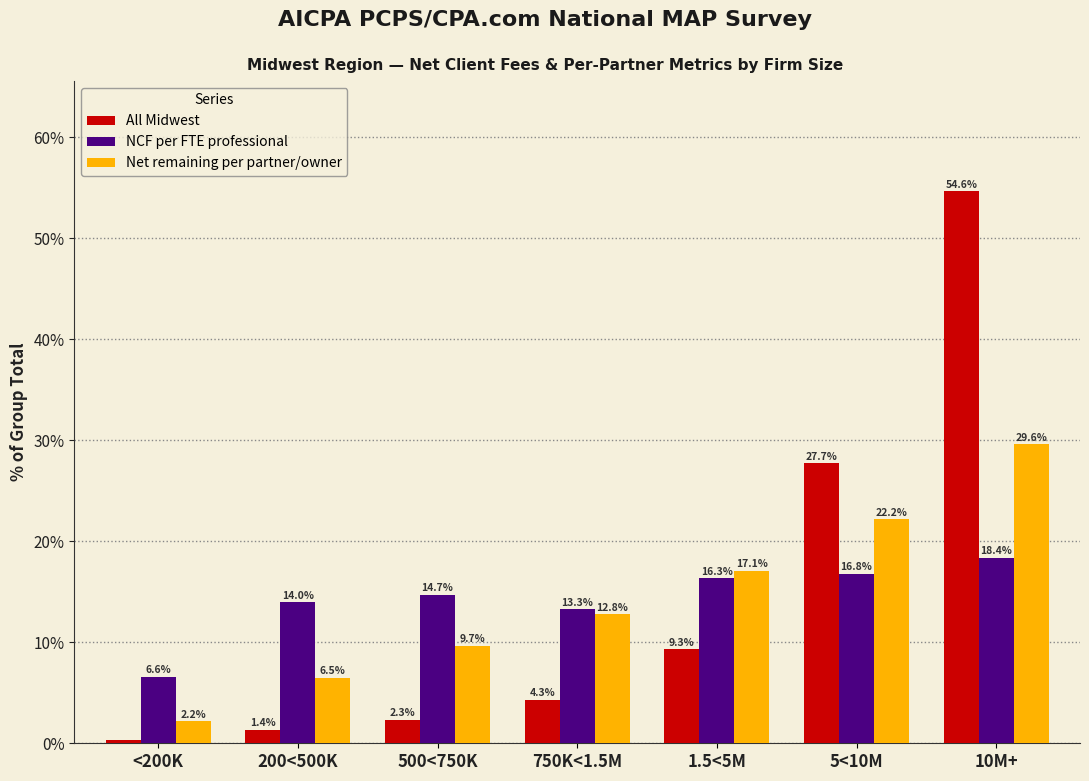

What is the minimum value for Net remaining per partner/owner?

2.2